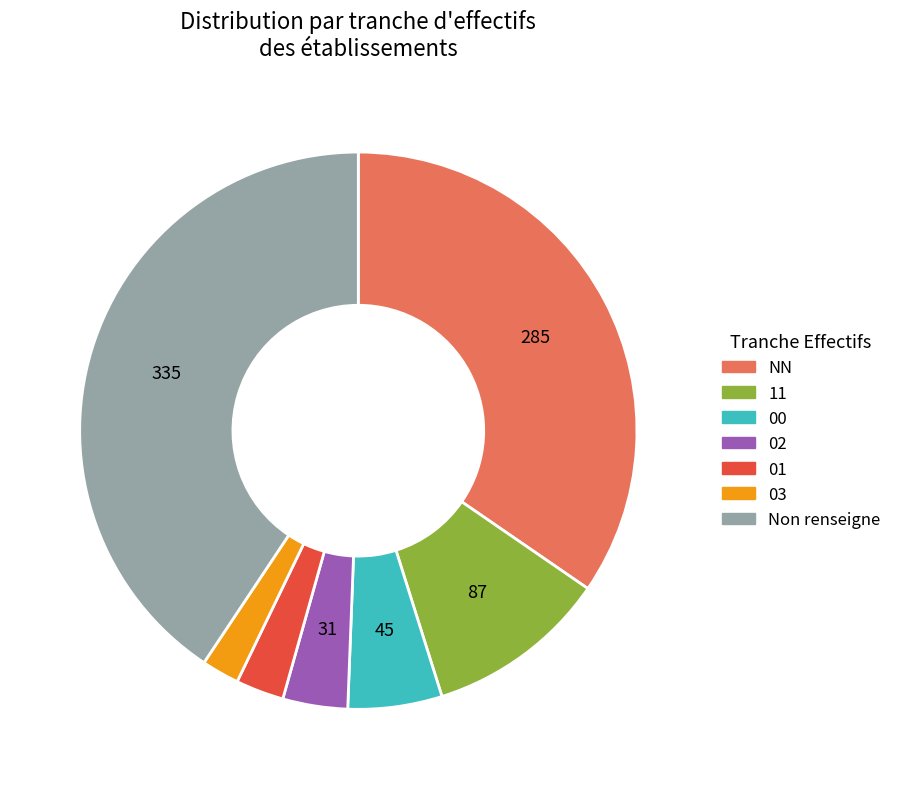

Is there a majority slice in this chart?

No